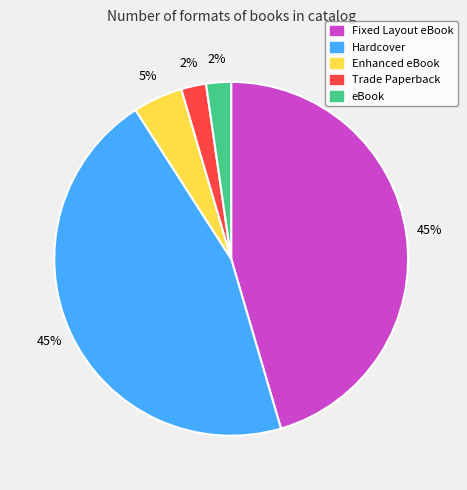

What percentage is the Fixed Layout eBook slice, to the nearest percent?

45%